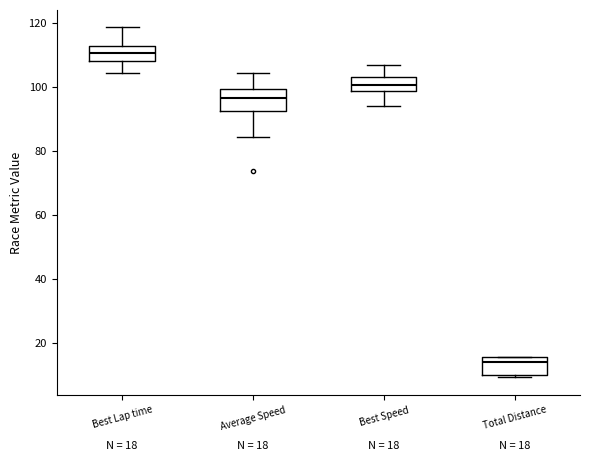

Which box has the highest median line?

Best Lap time